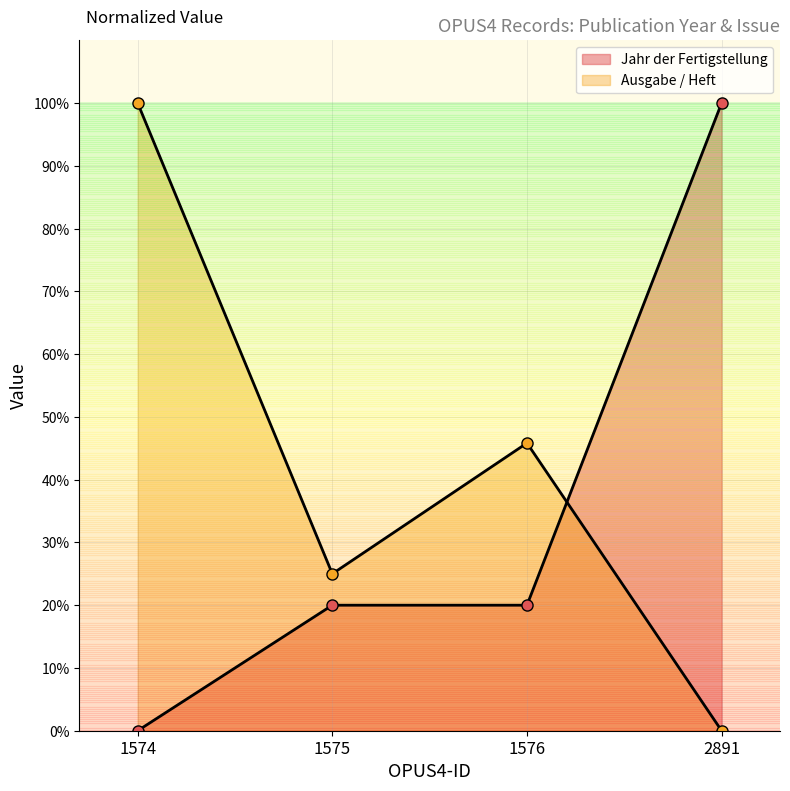

Between 1575 and 1574, which is larger?

1575